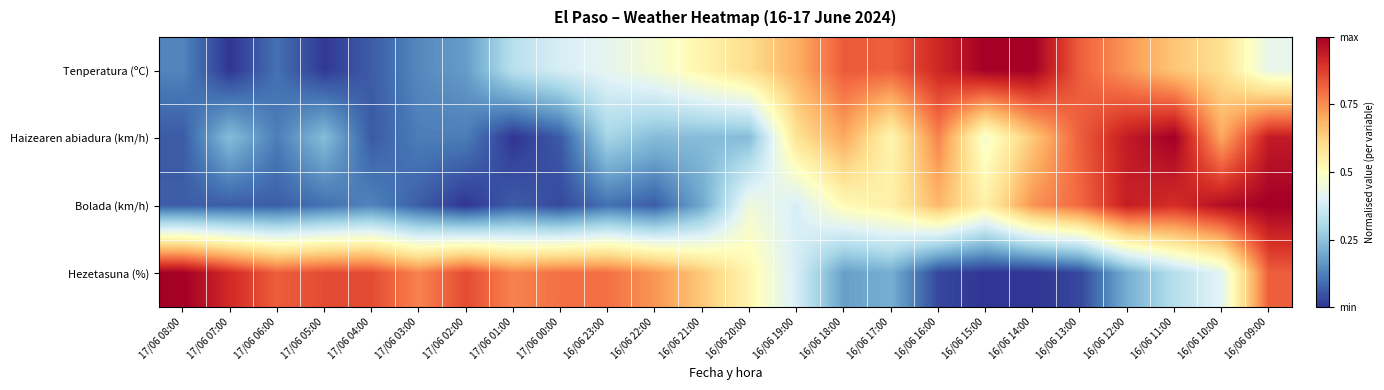

List the series in order of their peak value, highest first.

Tenperatura (ºC), Haizearen abiadura (km/h), Bolada (km/h), Hezetasuna (%)